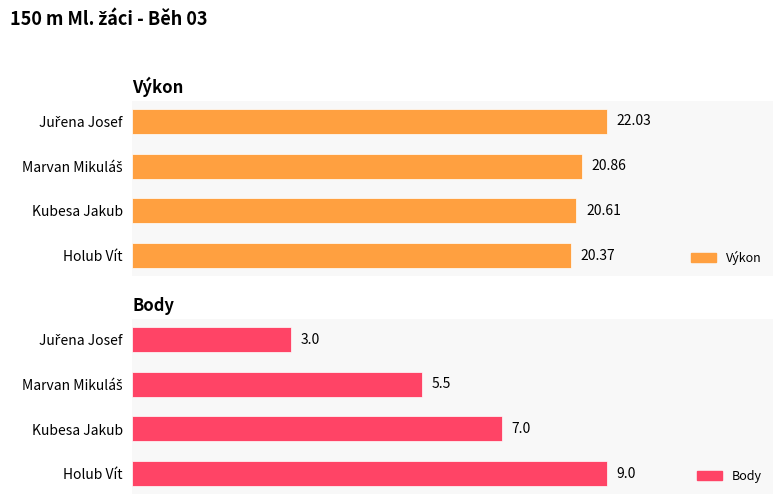

What is the minimum value shown in the chart?

3.0